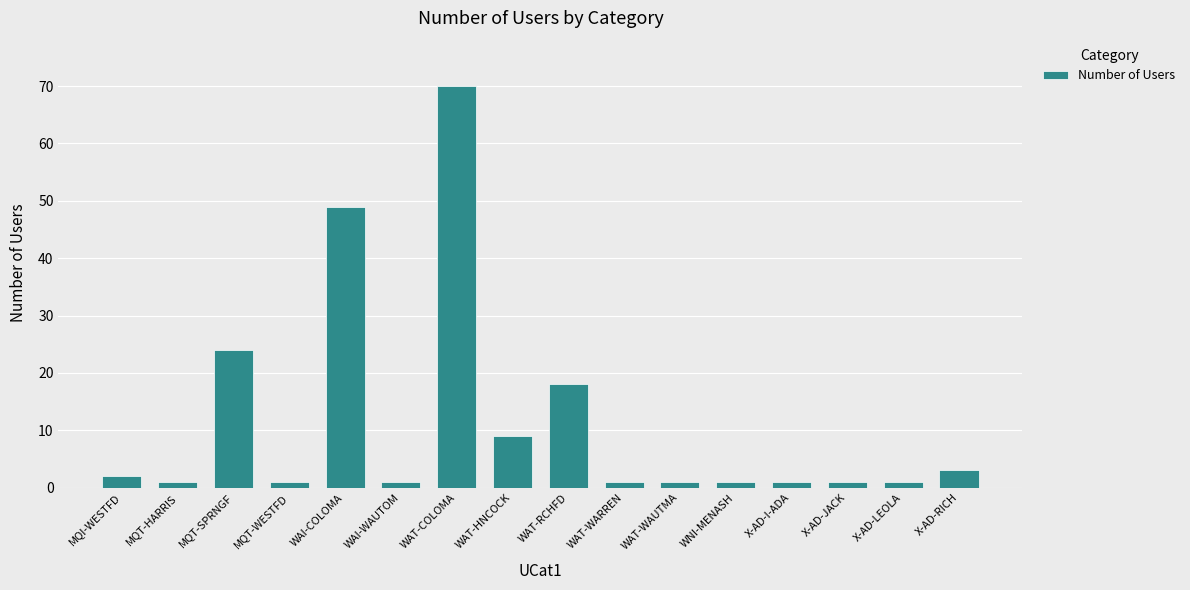

At which label is the value closest to 35?

MQT-SPRNGF